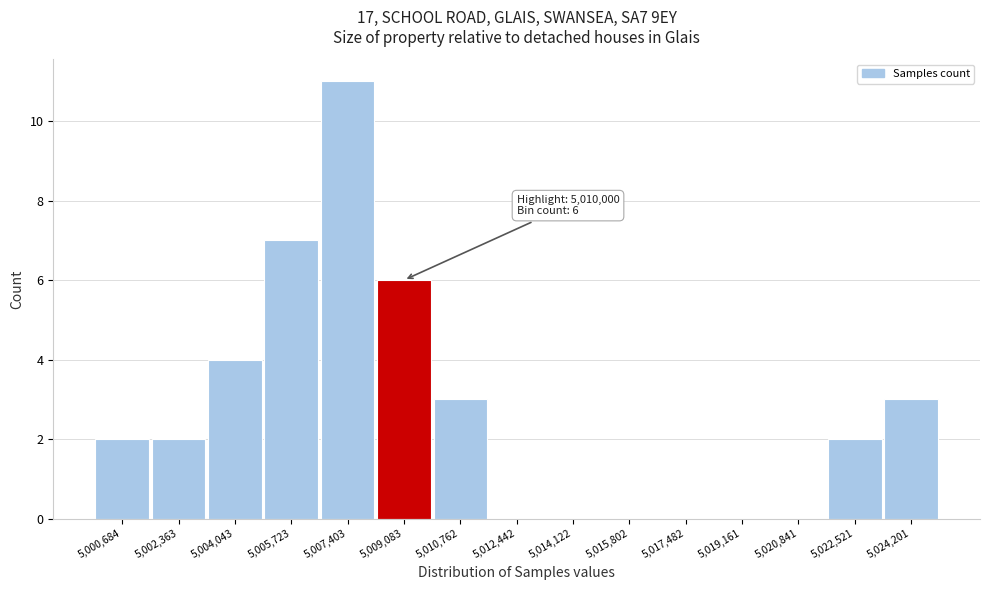

Reading left to right, transcribe all the data shown in this chart.

5,000,684=2	5,002,363=2	5,004,043=4	5,005,723=7	5,007,403=11	5,009,083=6	5,010,762=3	5,012,442=0	5,014,122=0	5,015,802=0	5,017,482=0	5,019,161=0	5,020,841=0	5,022,521=2	5,024,201=3